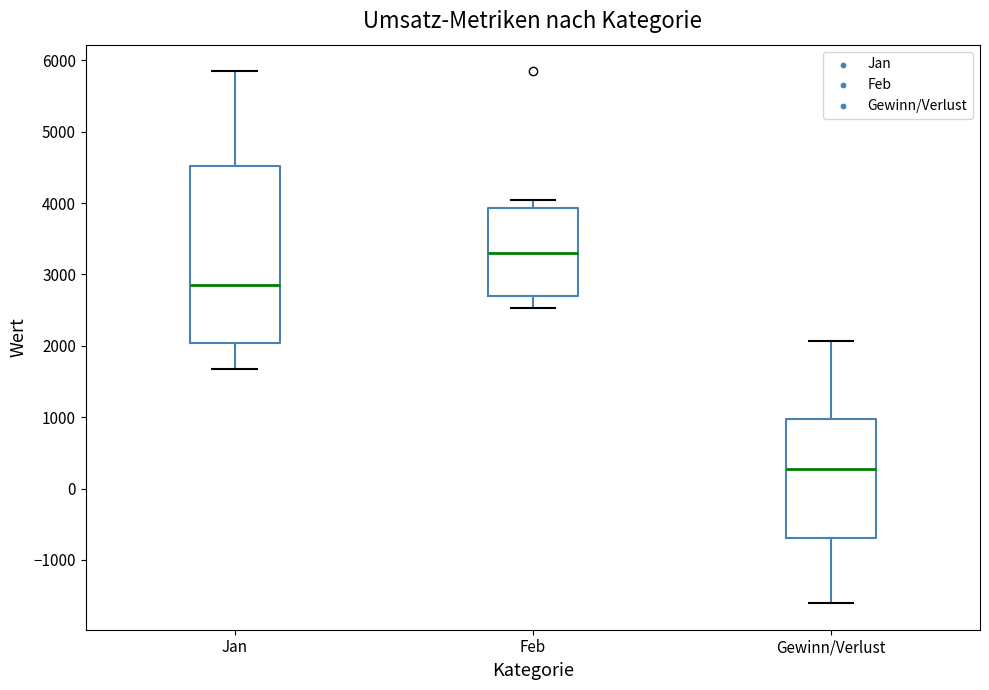

Where does the upper whisker of the box for Jan end on the y-axis? The values are not printed on the chart, so give them approximately, as read against the axis.

5800